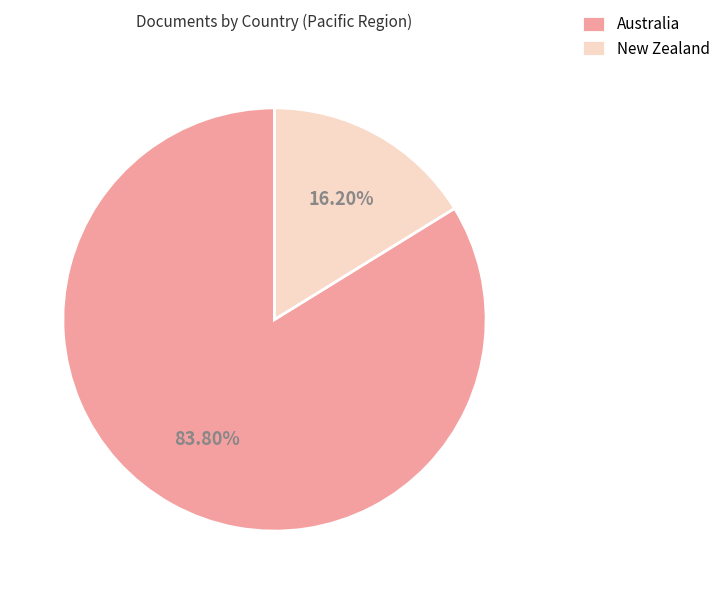

Is the sum of Australia and New Zealand greater than half?

Yes